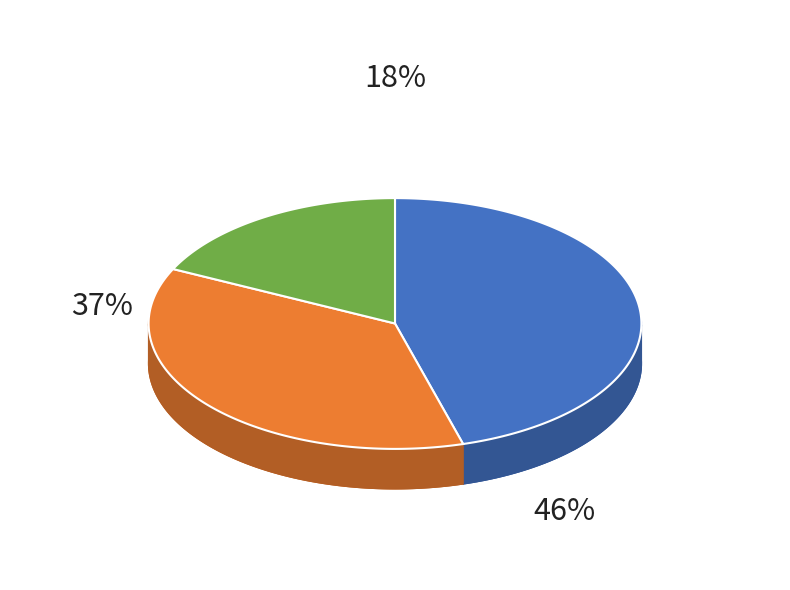

True or false: 明莊里 accounts for 13% of the total.

False